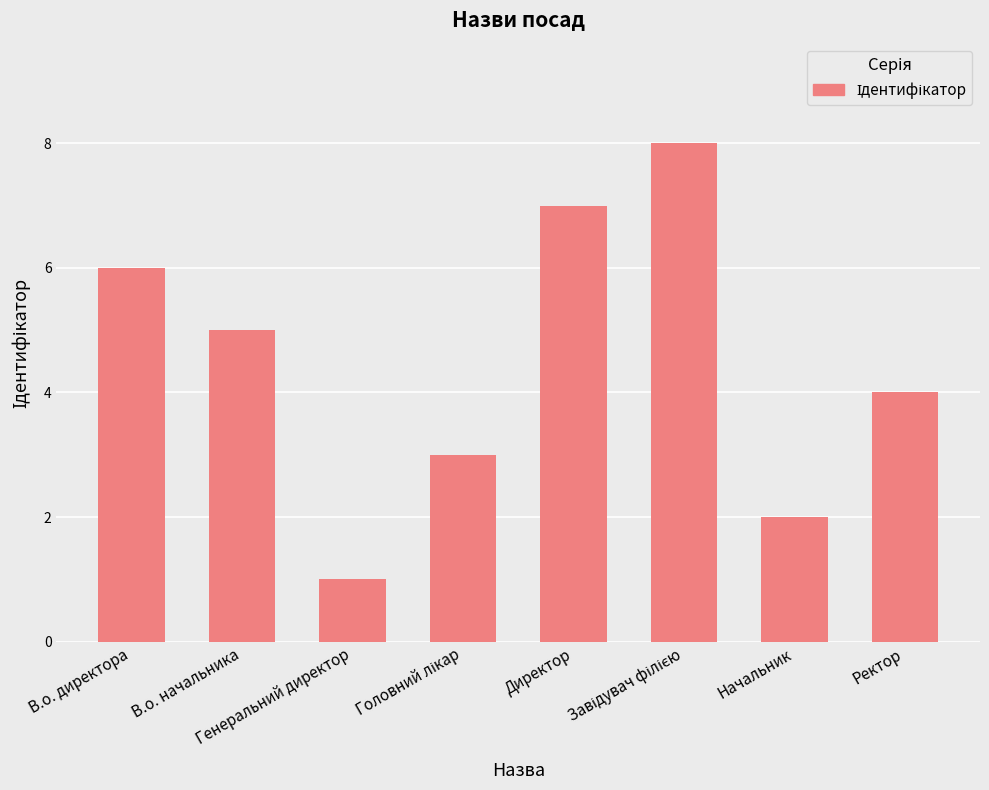

True or false: the data shows 2 at Начальник.

True